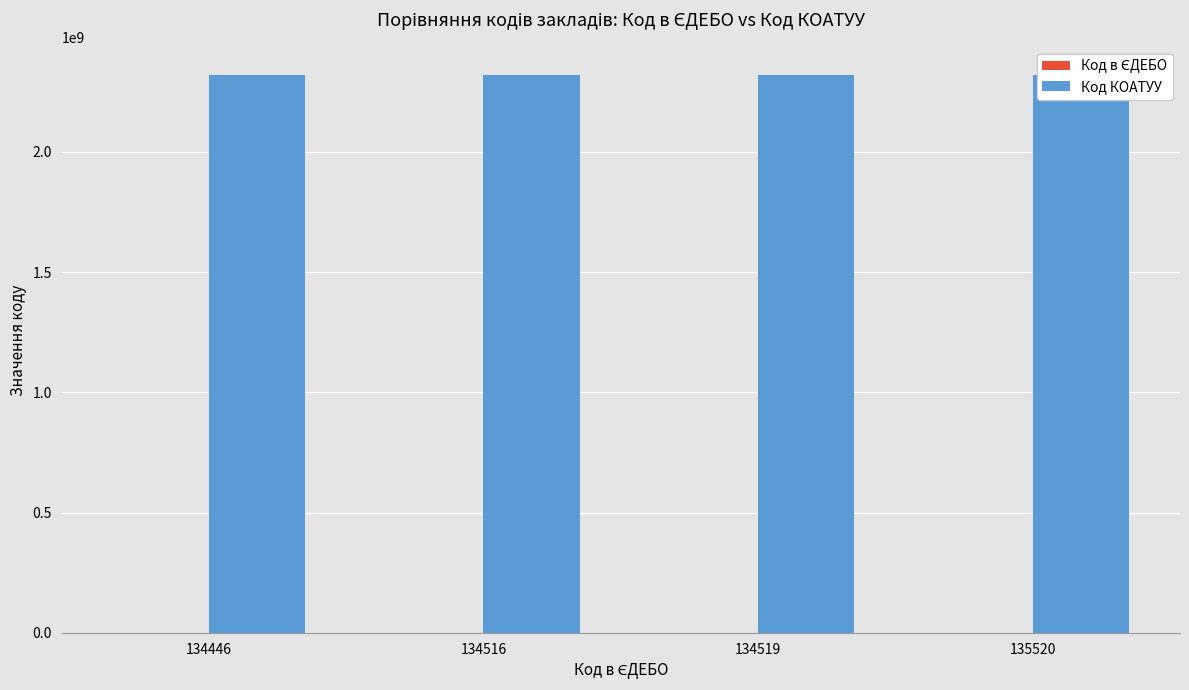

The value of Код КОАТУУ at 134516 is 2320983301. True or false?

True